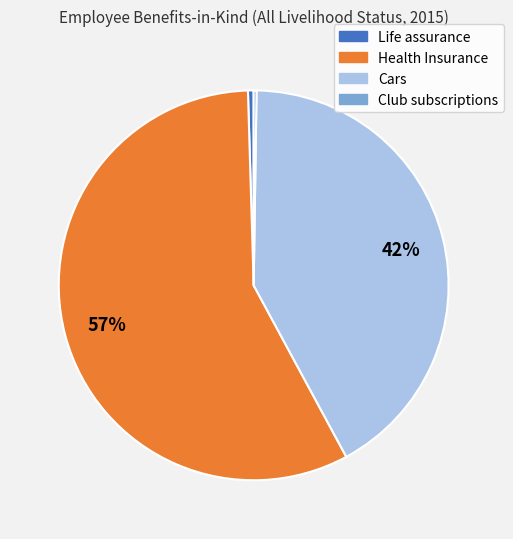

Does any single category account for the majority?

Yes